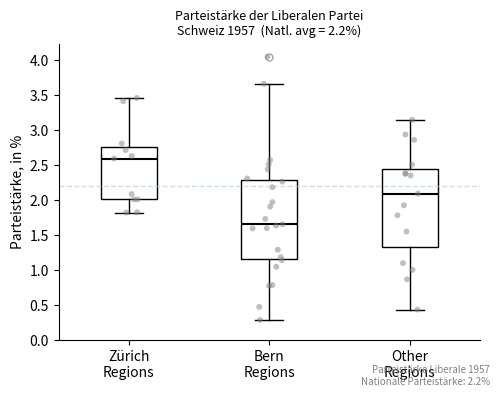

Which box's median line is the highest?

Zürich Regions